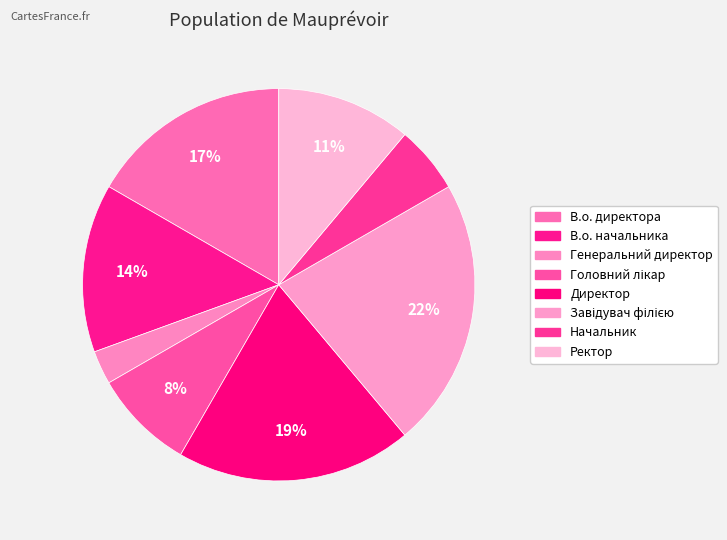

Do В.о. директора and Завідувач філією together represent more than half of the pie?

No